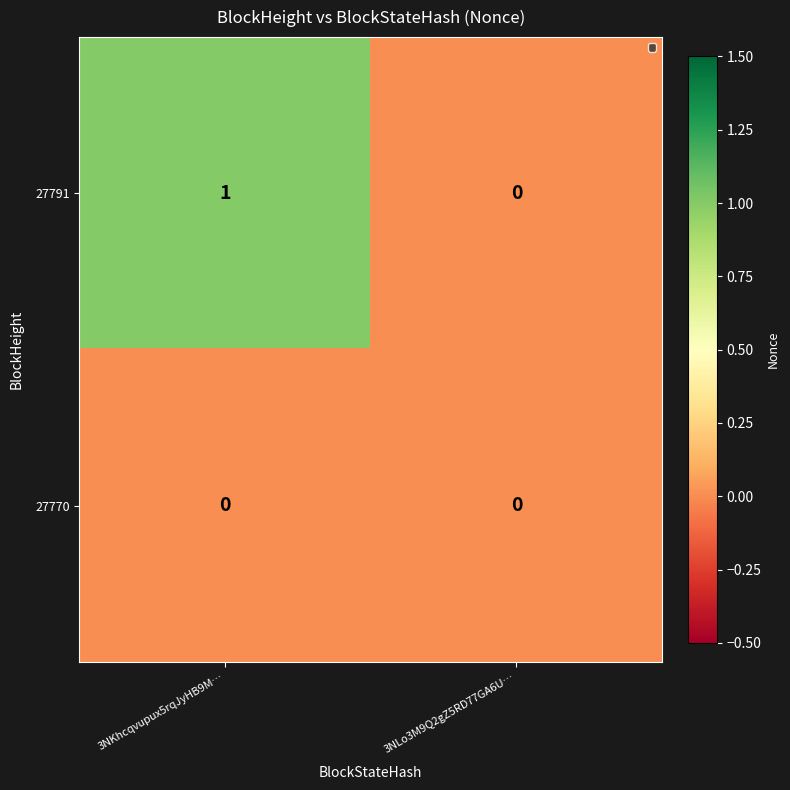

Which series has the largest range (max minus min)?

27791